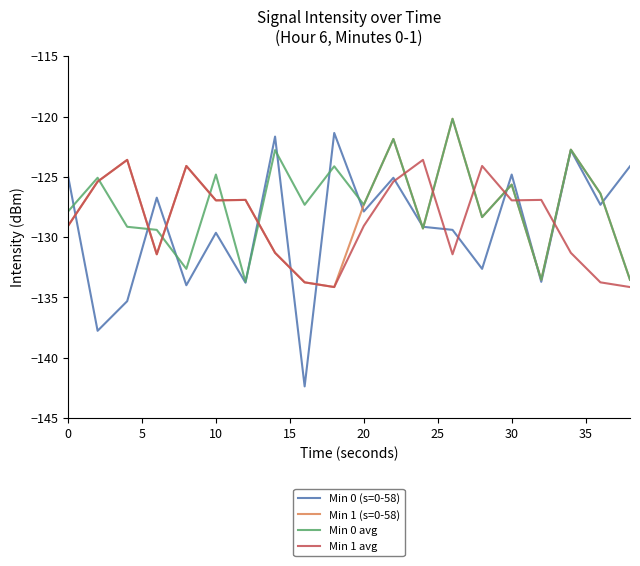

True or false: Min 1 avg has more than 2 points higher than both neighbors.

True